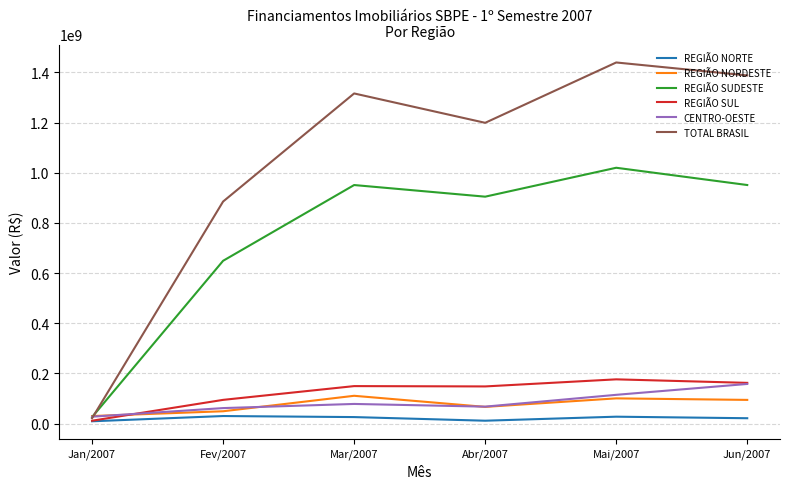

What is the lowest value of the REGIÃO SUL series?

11628511